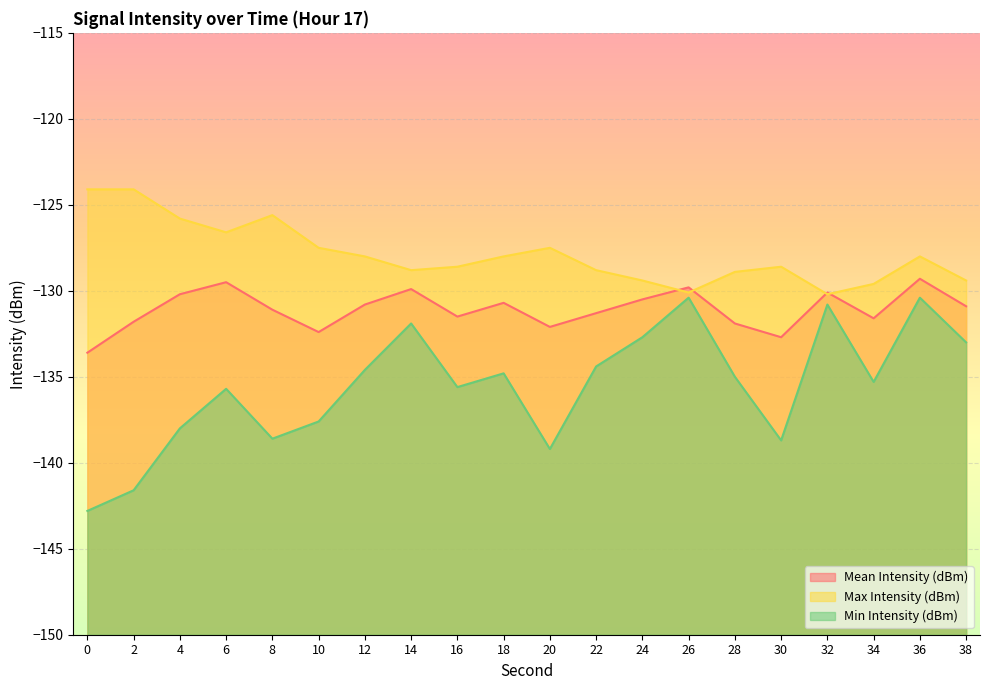

What is the value of the Mean Intensity (dBm) point at the 2nd from the left?

-131.8